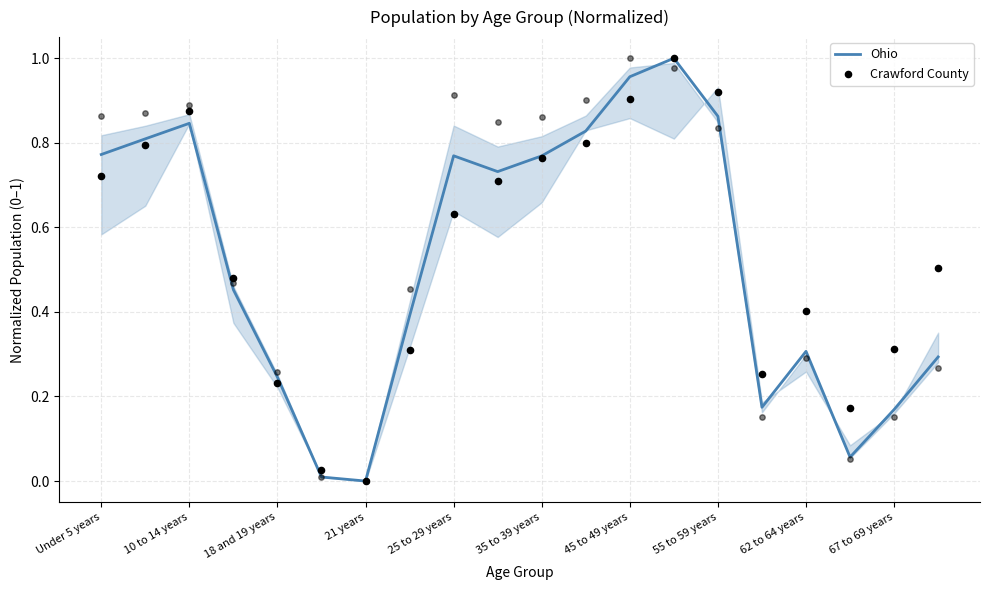

Which series contains the highest Y value?

Ohio